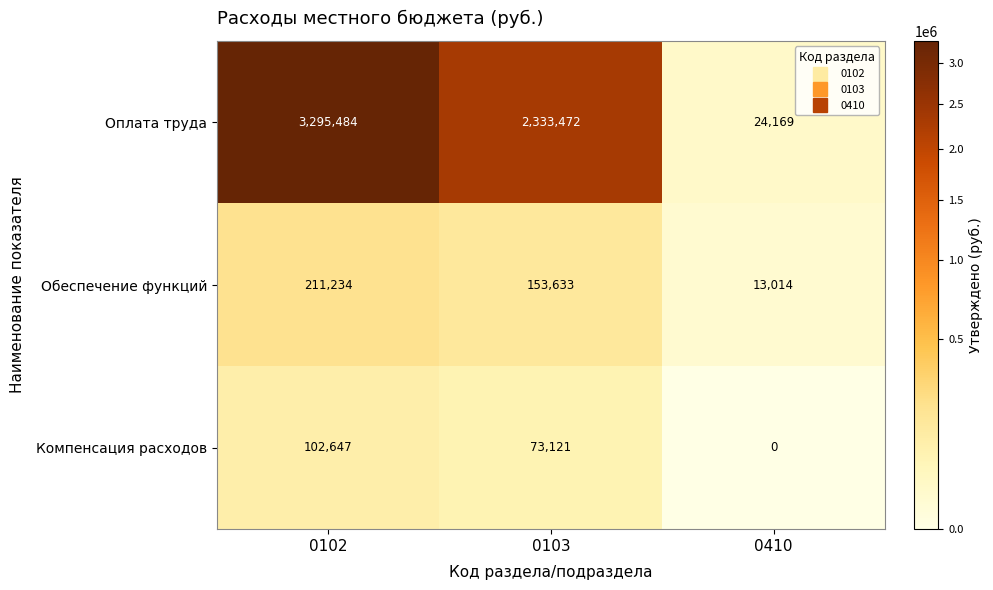

Reading right to left, transcribe all the data shown in this chart.

Оплата труда: 24169	2333472	3295484
Обеспечение функций: 13014	153633	211234
Компенсация расходов: 0	73121	102647